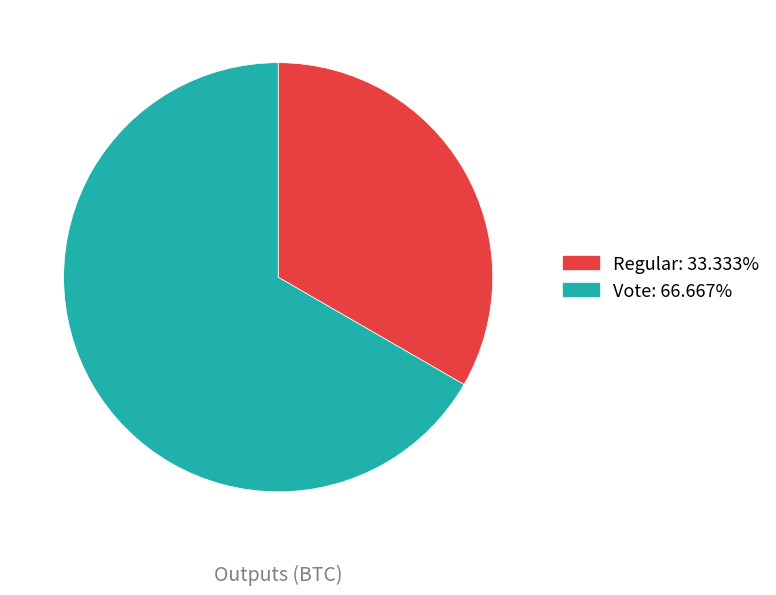

Between Vote and Regular, which is larger?

Vote